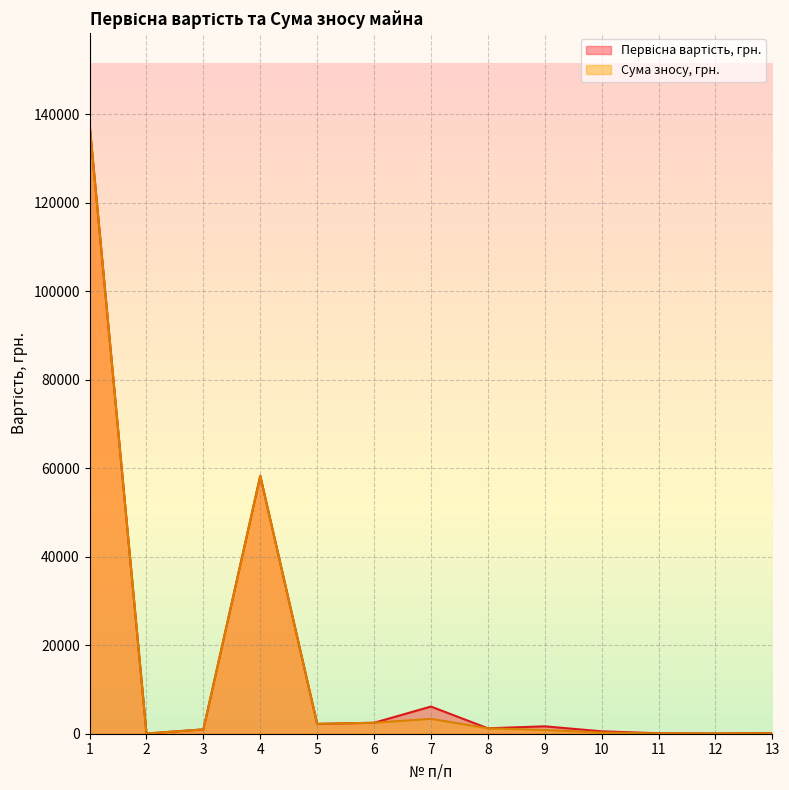

What is the smallest value displayed?

34.0